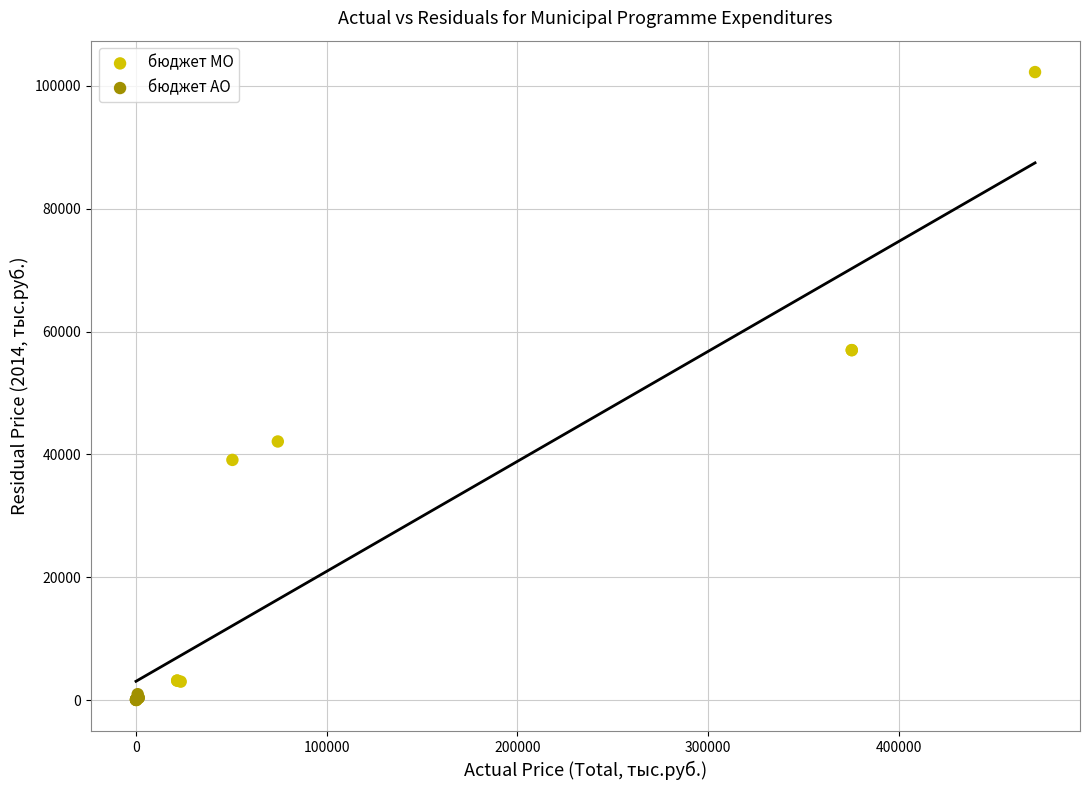

Which series contains the highest Y value?

бюджет МО